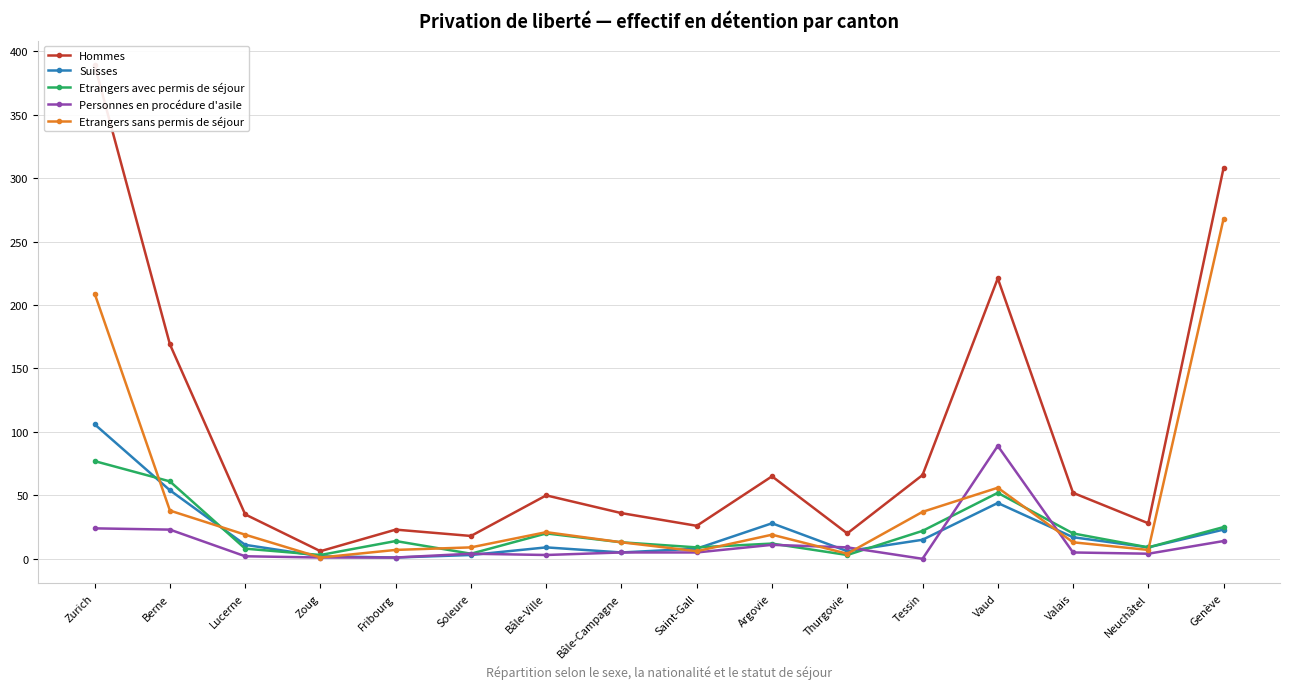

What is the greatest value displayed?

389